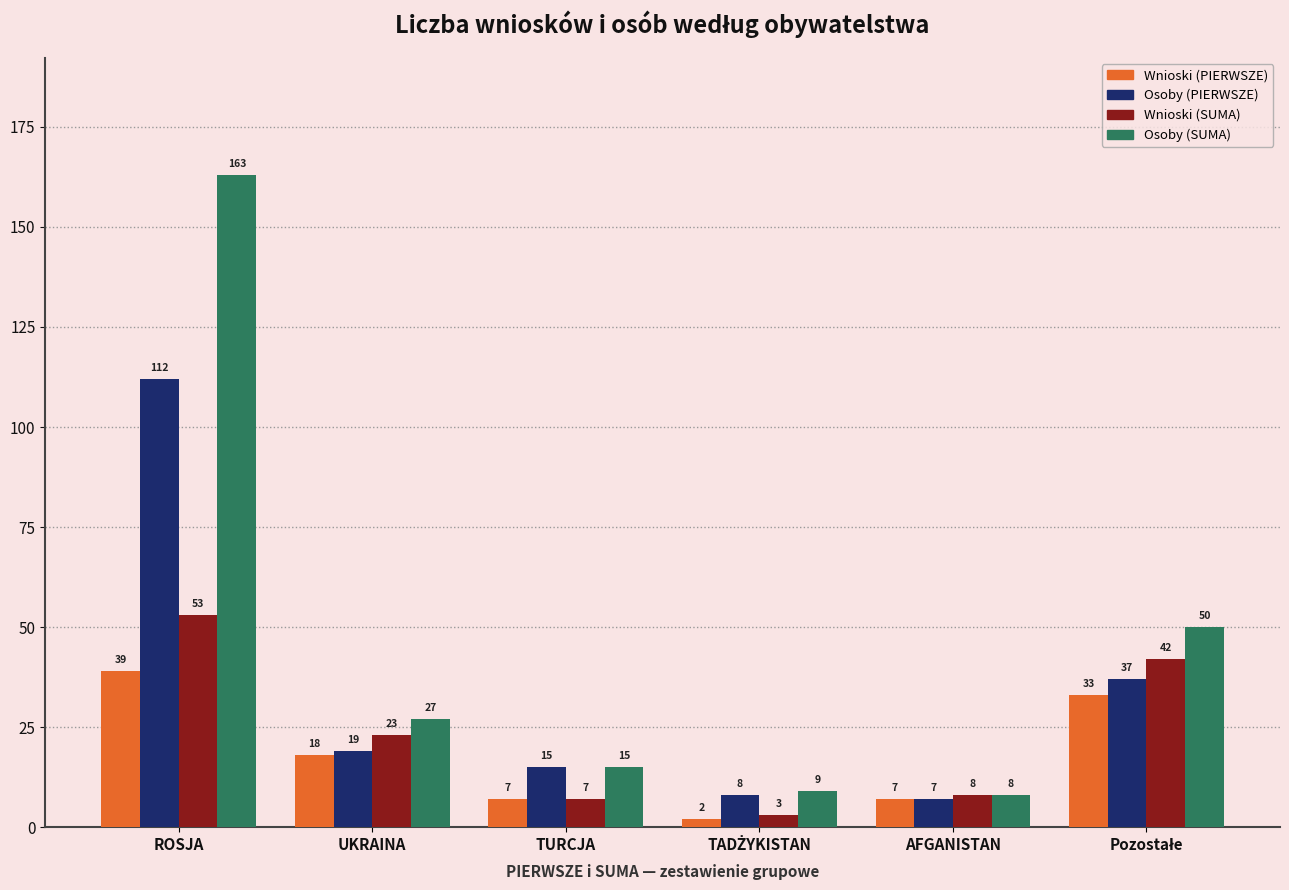

What is the value of the Osoby (SUMA) bar at the 6th from the left?

50